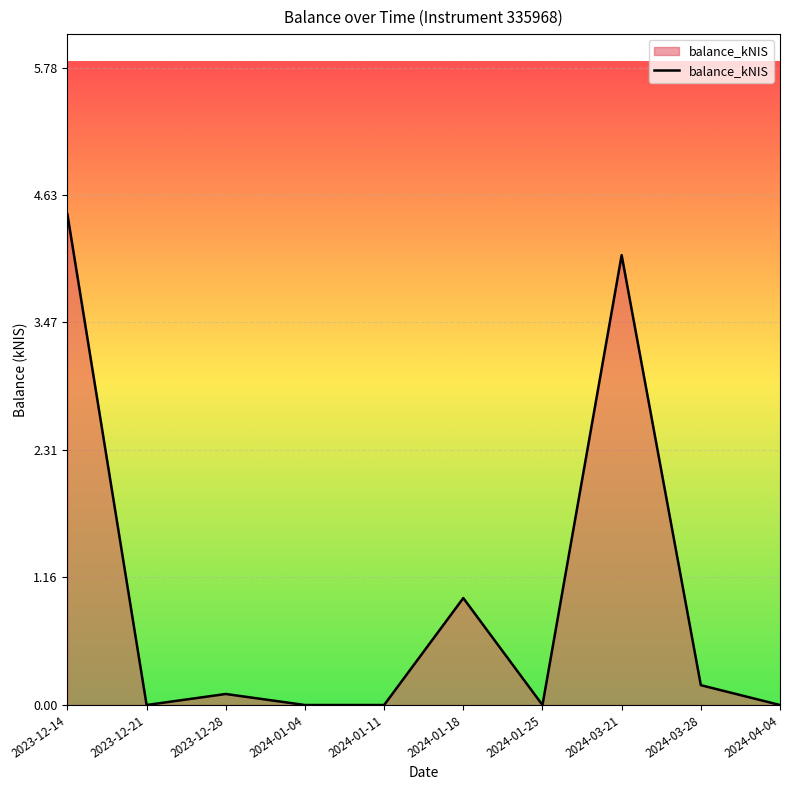

The value at 2024-03-21 is 4.1. True or false?

True